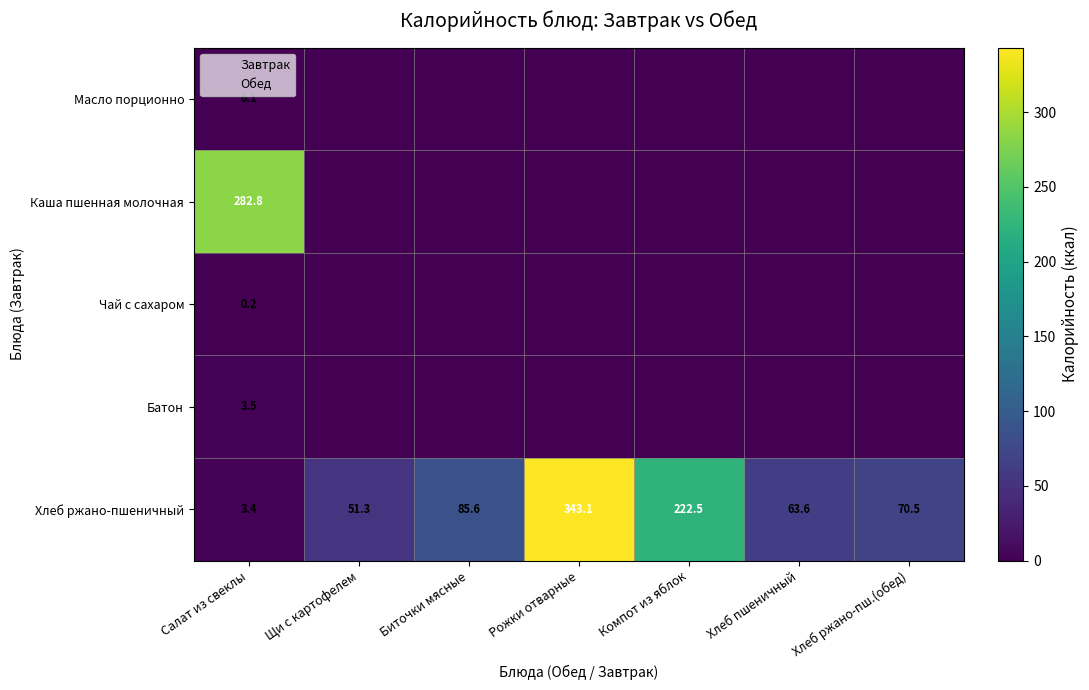

At which category is the sum across all series the highest?

Рожки отварные